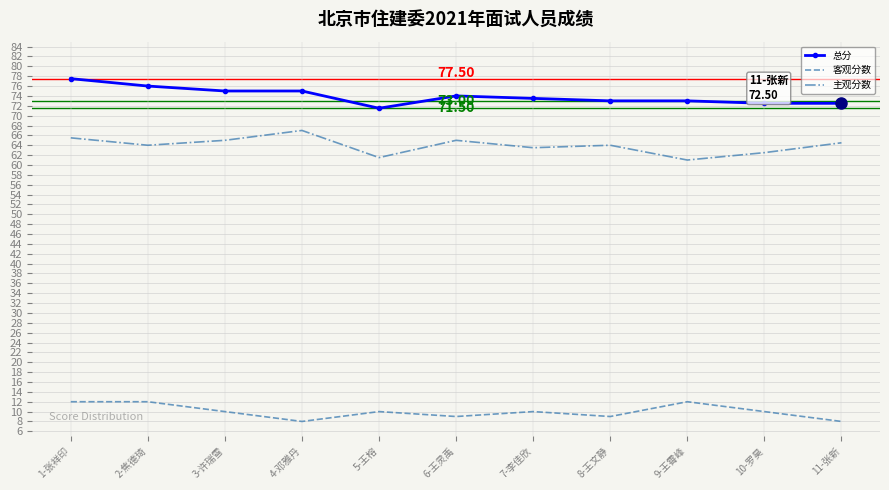

What are all the series names shown in the legend?

总分, 客观分数, 主观分数